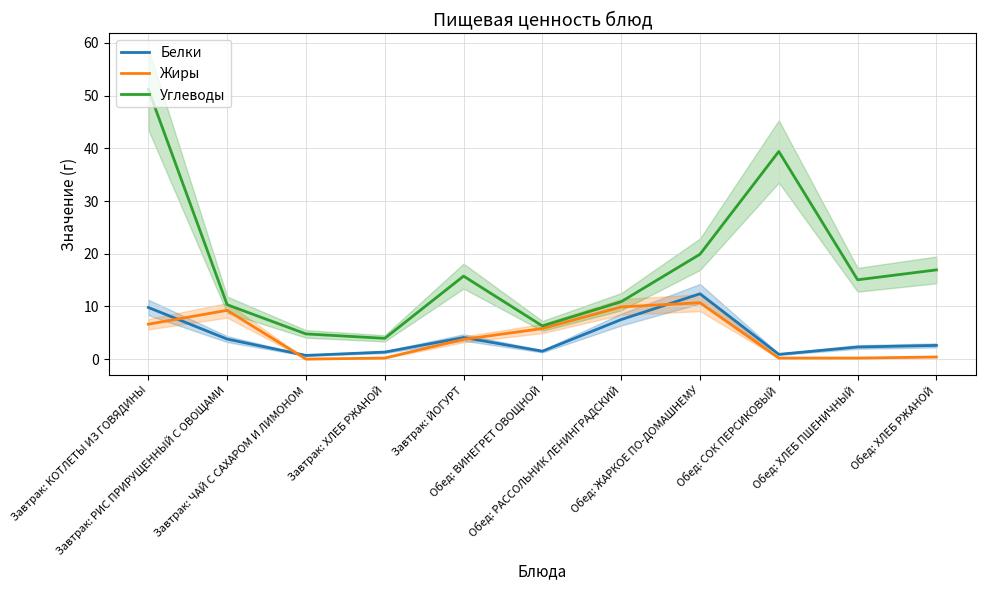

Reading left to right, list all the values displayed in this chart.

Белки: Завтрак: КОТЛЕТЫ ИЗ ГОВЯДИНЫ=9.8	Завтрак: РИС ПРИРУЩЕННЫЙ С ОВОЩАМИ=3.8	Завтрак: ЧАЙ С САХАРОМ И ЛИМОНОМ=0.7	Завтрак: ХЛЕБ РЖАНОЙ=1.3	Завтрак: ЙОГУРТ=4.1	Обед: ВИНЕГРЕТ ОВОЩНОЙ=1.5	Обед: РАССОЛЬНИК ЛЕНИНГРАДСКИЙ=7.5	Обед: ЖАРКОЕ ПО-ДОМАШНЕМУ=12.4	Обед: СОК ПЕРСИКОВЫЙ=0.9	Обед: ХЛЕБ ПШЕНИЧНЫЙ=2.3	Обед: ХЛЕБ РЖАНОЙ=2.6
Жиры: Завтрак: КОТЛЕТЫ ИЗ ГОВЯДИНЫ=6.6	Завтрак: РИС ПРИРУЩЕННЫЙ С ОВОЩАМИ=9.3	Завтрак: ЧАЙ С САХАРОМ И ЛИМОНОМ=0.0	Завтрак: ХЛЕБ РЖАНОЙ=0.2	Завтрак: ЙОГУРТ=3.8	Обед: ВИНЕГРЕТ ОВОЩНОЙ=5.8	Обед: РАССОЛЬНИК ЛЕНИНГРАДСКИЙ=9.9	Обед: ЖАРКОЕ ПО-ДОМАШНЕМУ=10.7	Обед: СОК ПЕРСИКОВЫЙ=0.2	Обед: ХЛЕБ ПШЕНИЧНЫЙ=0.2	Обед: ХЛЕБ РЖАНОЙ=0.4
Углеводы: Завтрак: КОТЛЕТЫ ИЗ ГОВЯДИНЫ=51.2	Завтрак: РИС ПРИРУЩЕННЫЙ С ОВОЩАМИ=10.3	Завтрак: ЧАЙ С САХАРОМ И ЛИМОНОМ=4.8	Завтрак: ХЛЕБ РЖАНОЙ=3.9	Завтрак: ЙОГУРТ=15.8	Обед: ВИНЕГРЕТ ОВОЩНОЙ=6.3	Обед: РАССОЛЬНИК ЛЕНИНГРАДСКИЙ=10.9	Обед: ЖАРКОЕ ПО-ДОМАШНЕМУ=19.9	Обед: СОК ПЕРСИКОВЫЙ=39.4	Обед: ХЛЕБ ПШЕНИЧНЫЙ=15.1	Обед: ХЛЕБ РЖАНОЙ=16.9